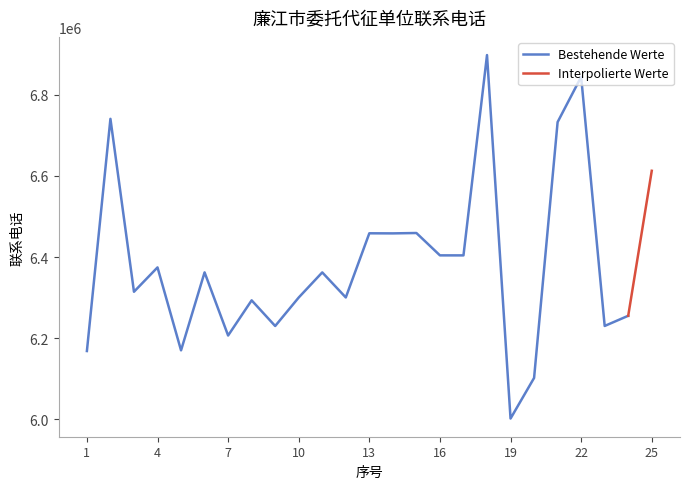

Reading right to left, transcribe all the data shown in this chart.

6612461	6255210	6230139	6843883	6732435	6102036	6002009	6897559	6404004	6404060	6459137	6458221	6458426	6300366	6362083	6300226	6230018	6293235	6206593	6362148	6170014	6374378	6314378	6740418	6168375